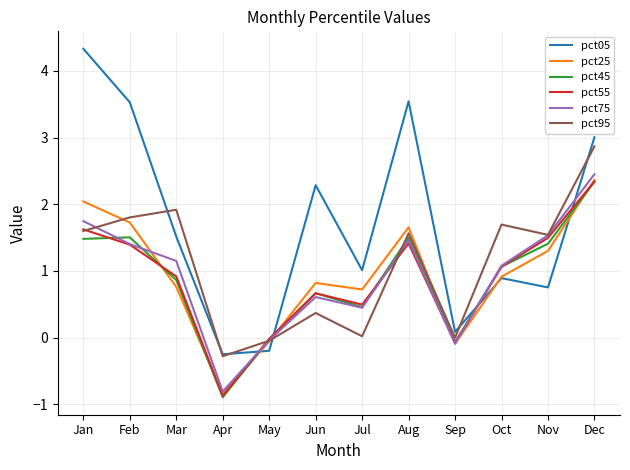

What is the sum of all pct25 values?

11.3